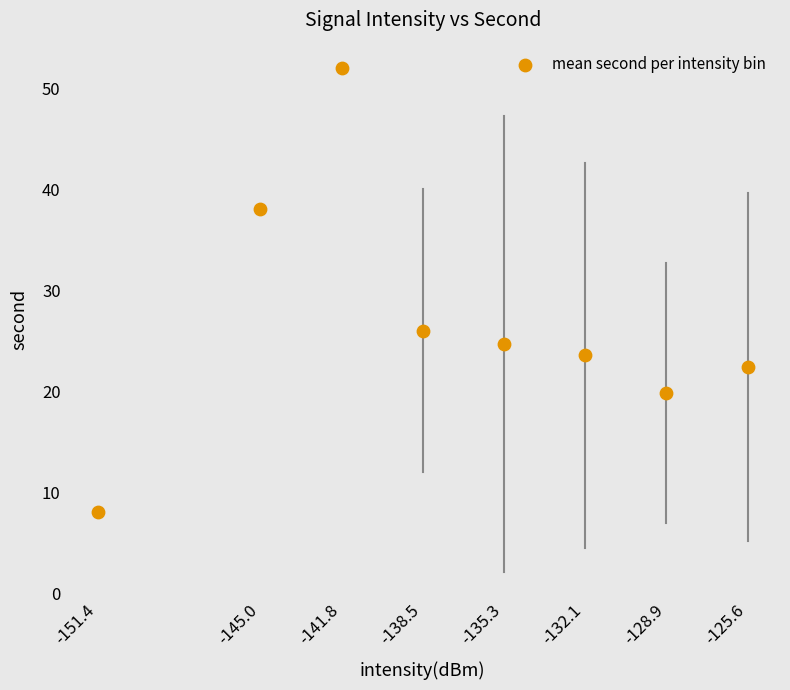

What Y value in the scatter plot is closest to 30?

26.0